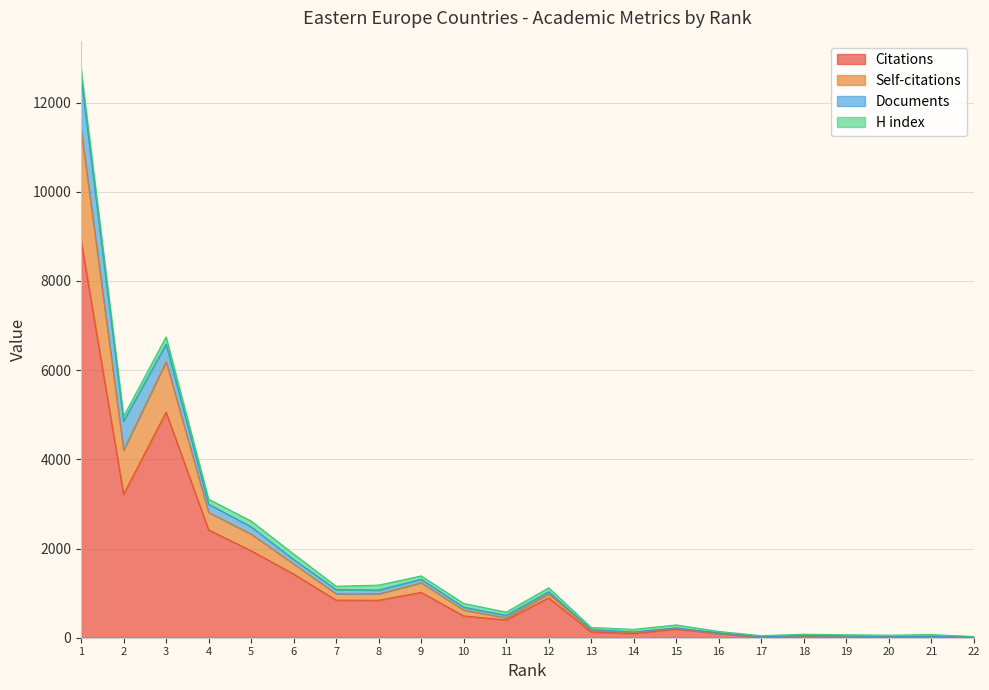

List the labels in order of Self-citations value, smallest first.

22, 17, 20, 21, 19, 18, 16, 14, 13, 15, 11, 10, 12, 8, 7, 9, 6, 5, 4, 2, 3, 1